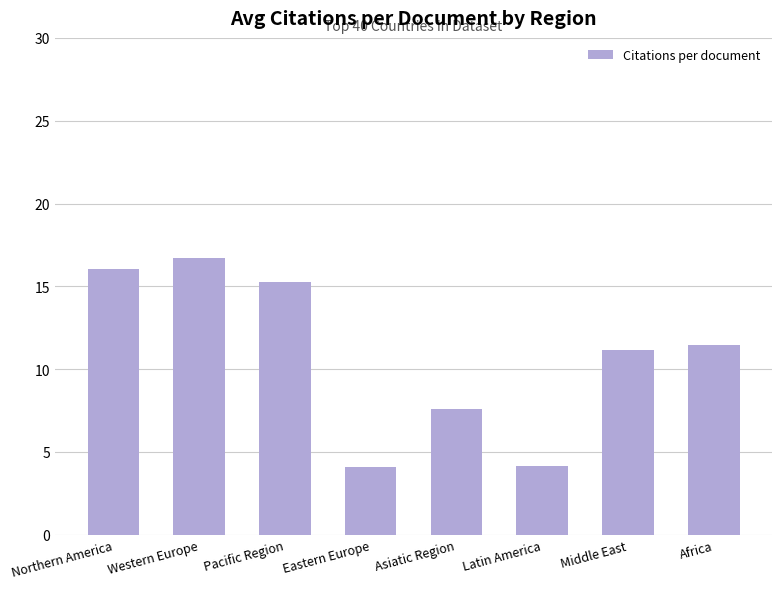

What position from the left is Middle East?

7